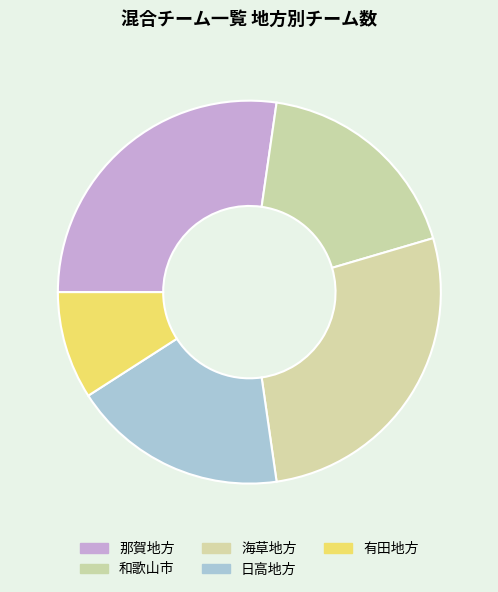

What is the total percentage of 日高地方 and 有田地方?

27.3%